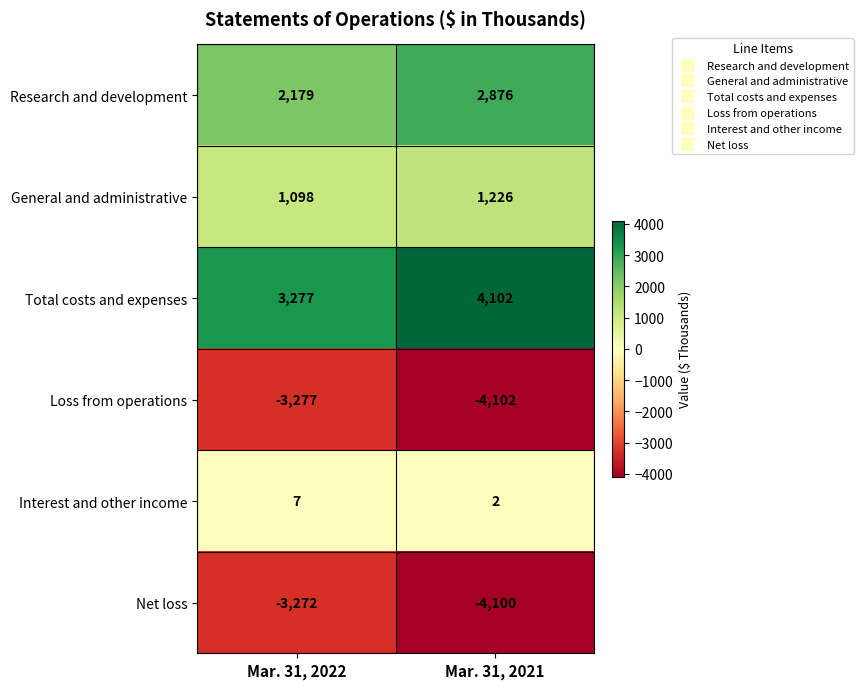

Is it true that Total costs and expenses equals 4102 at Mar. 31, 2021?

True